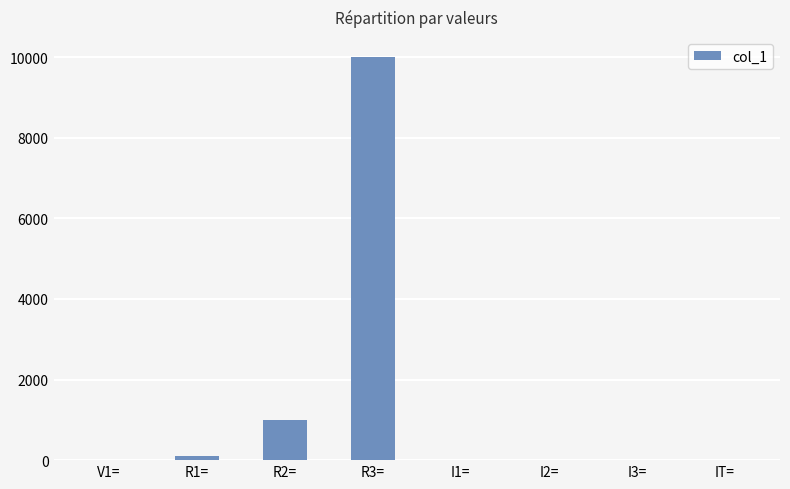

Where is the data nearest to the value 5000?

R2=